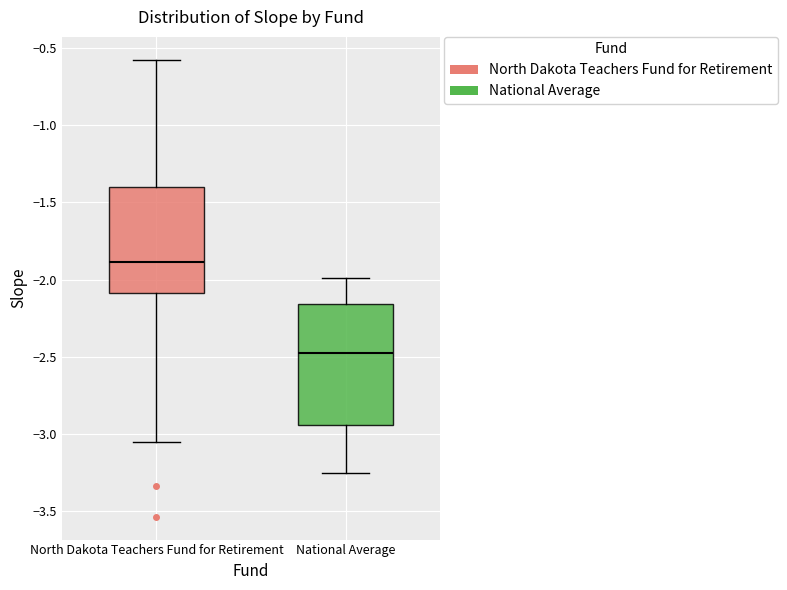

Which box's median line is the highest?

North Dakota Teachers Fund for Retirement